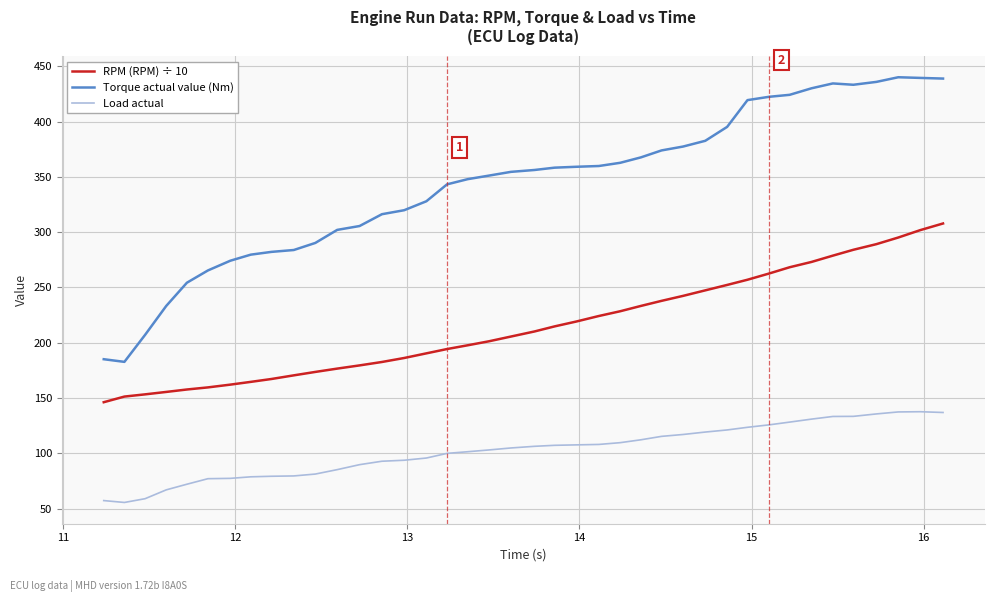

Is this an area chart (filled region under the line)?

No